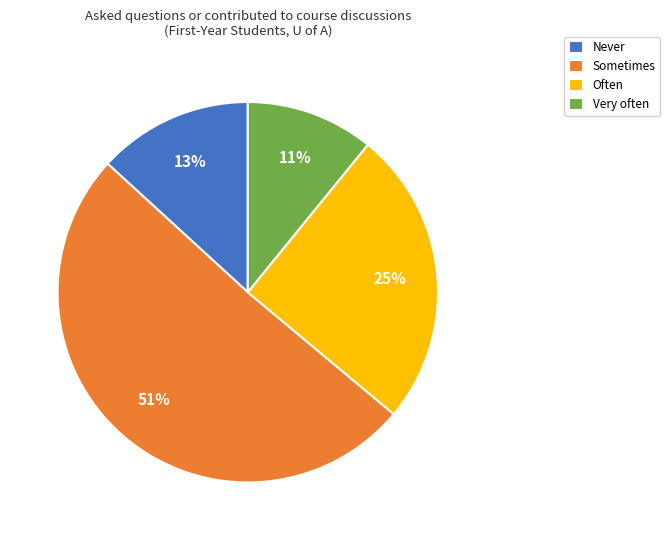

What is the smallest slice in the pie chart?

Very often